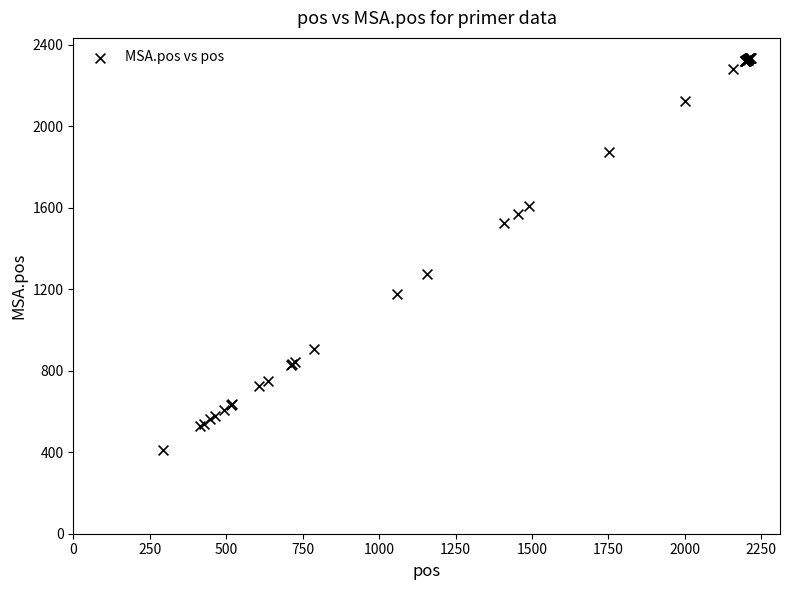

What Y value in the scatter plot is closest to 1373?

1276